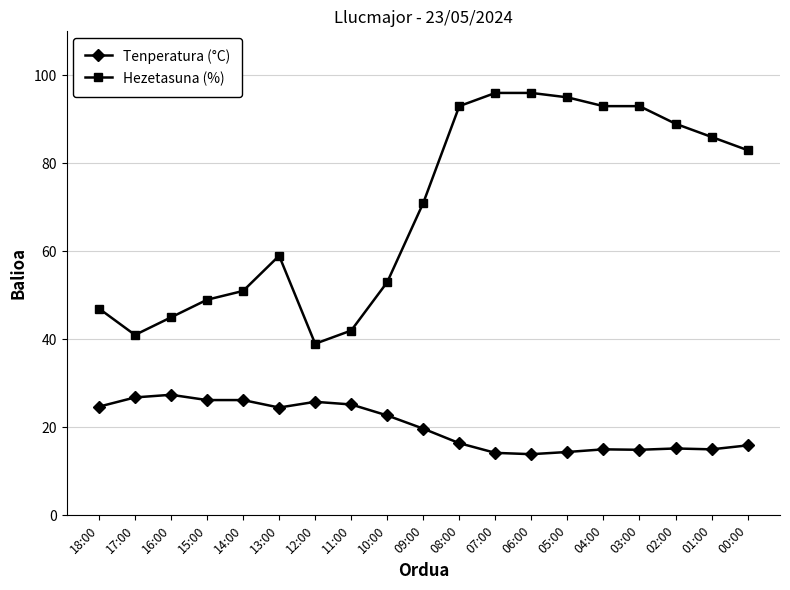

How many data points in Hezetasuna (%) are less than 71?

9